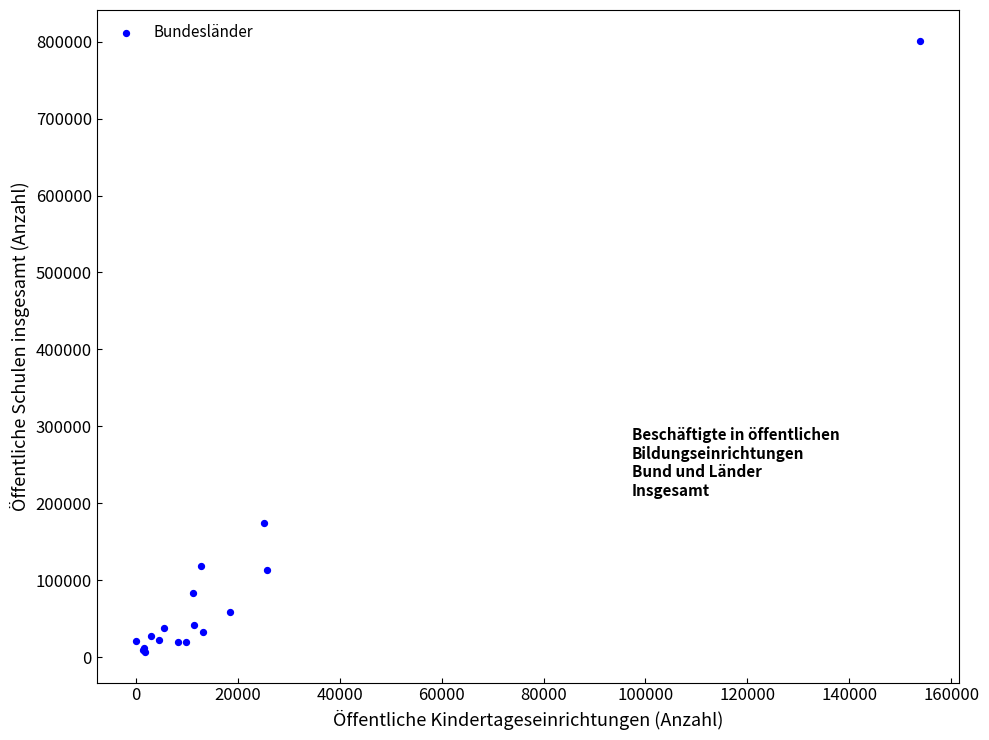

What Y value in the scatter plot is closest to 404150?

174870